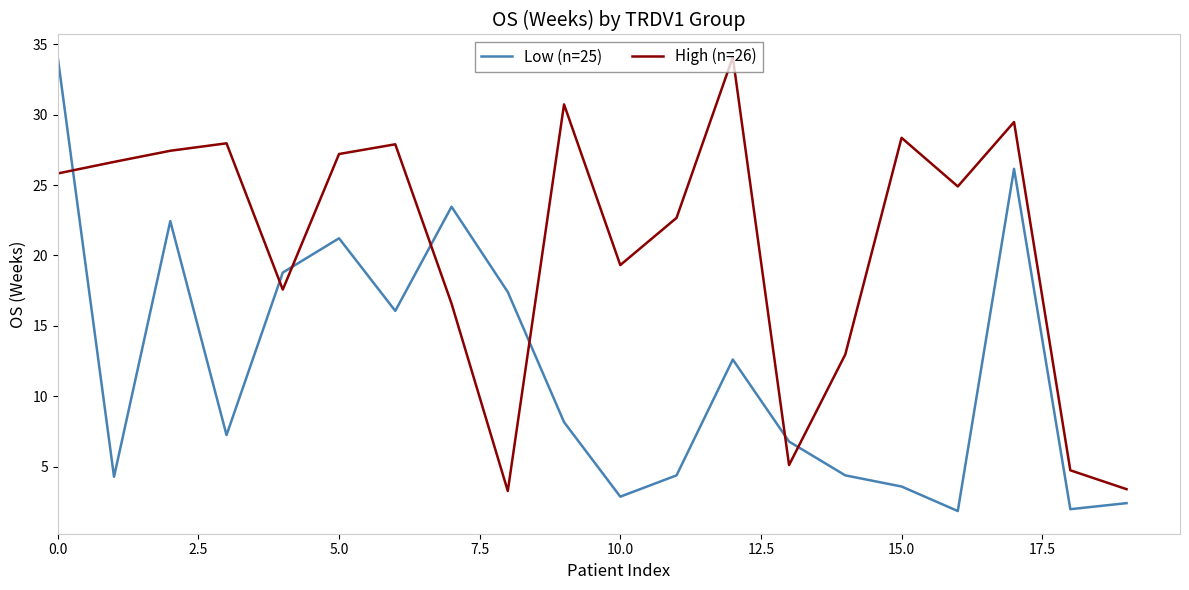

Which series ends up on top after the final intersection of High (n=26) and Low (n=25)?

High (n=26)